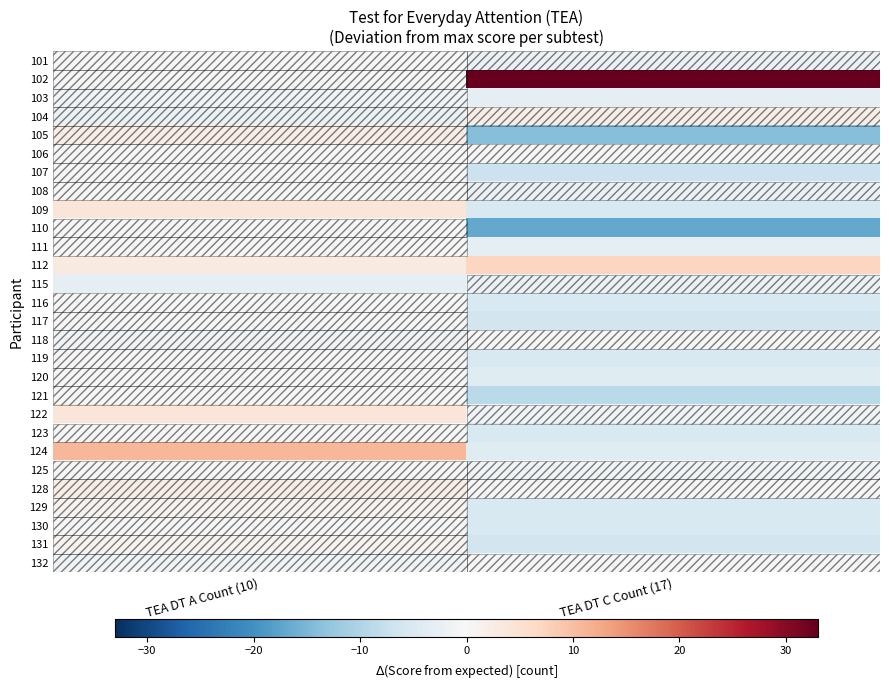

Which label corresponds to the largest value in the chart?

TEA DT C Count (17)